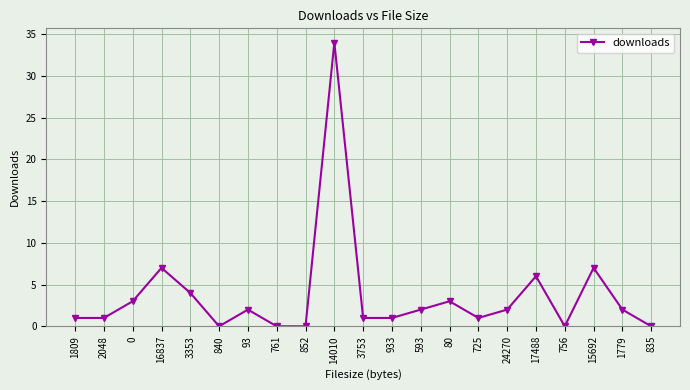

How many data points are less than 2?

10